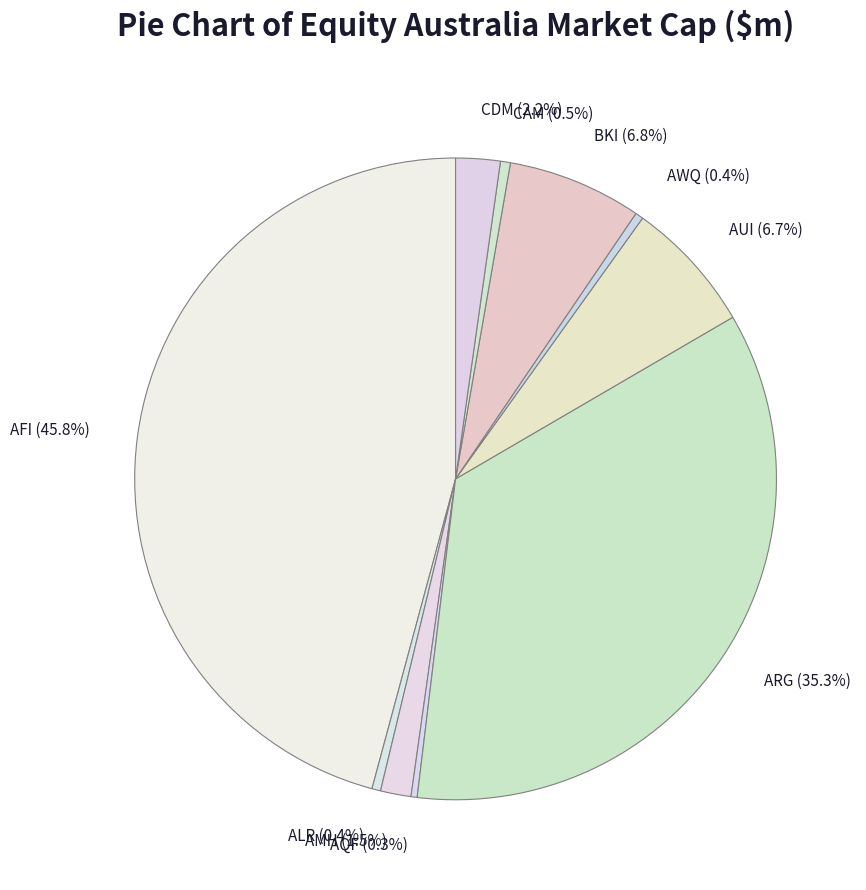

Does AMH account for over 50% of the chart?

No